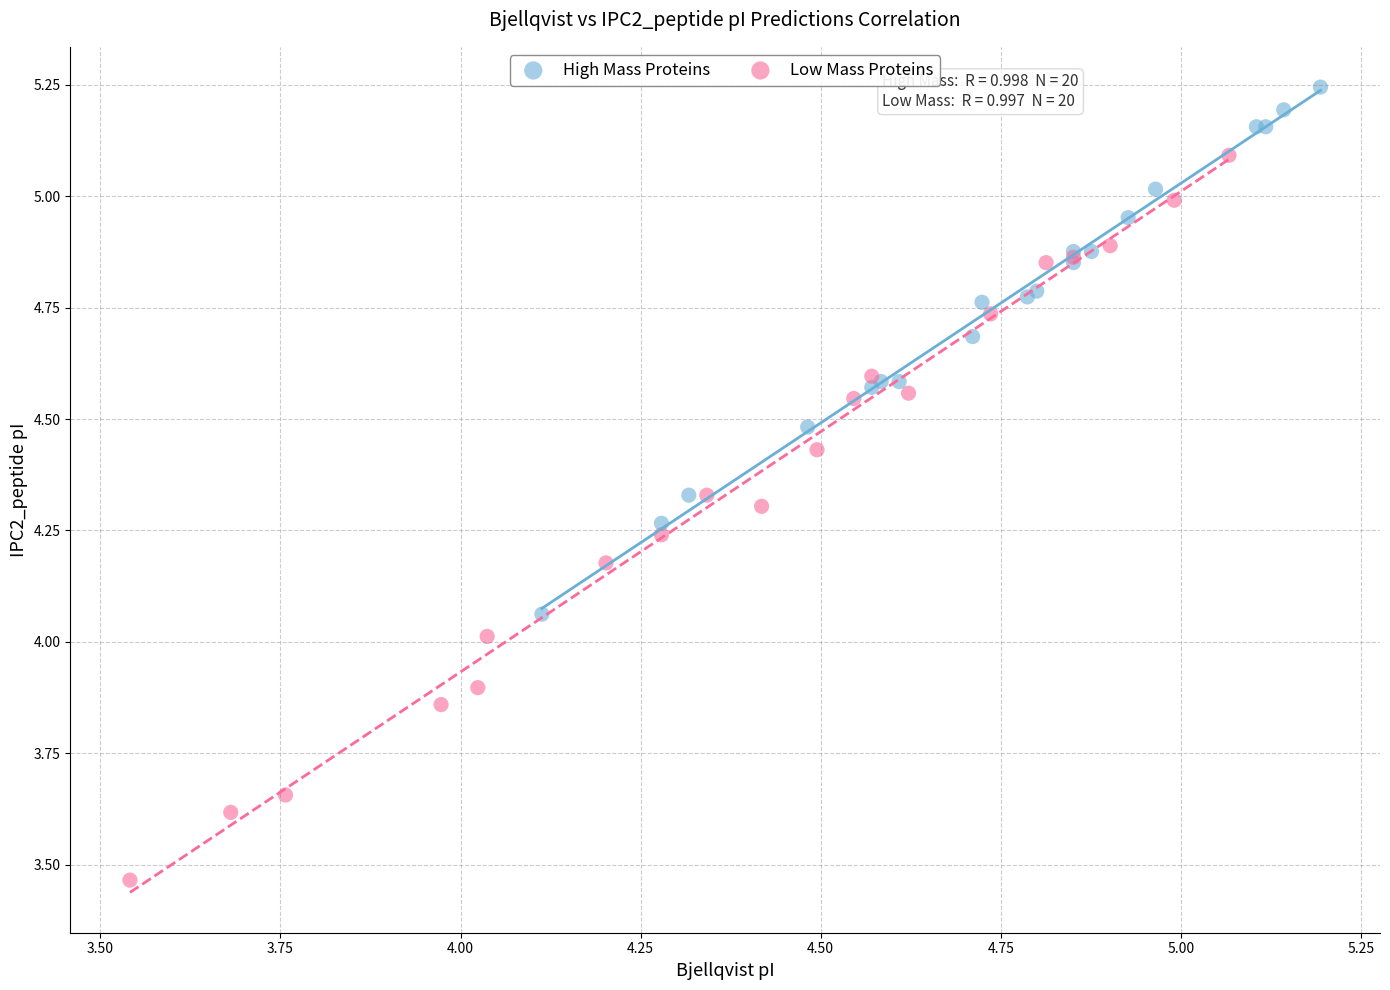

Which series contains the highest Y value?

High Mass Proteins